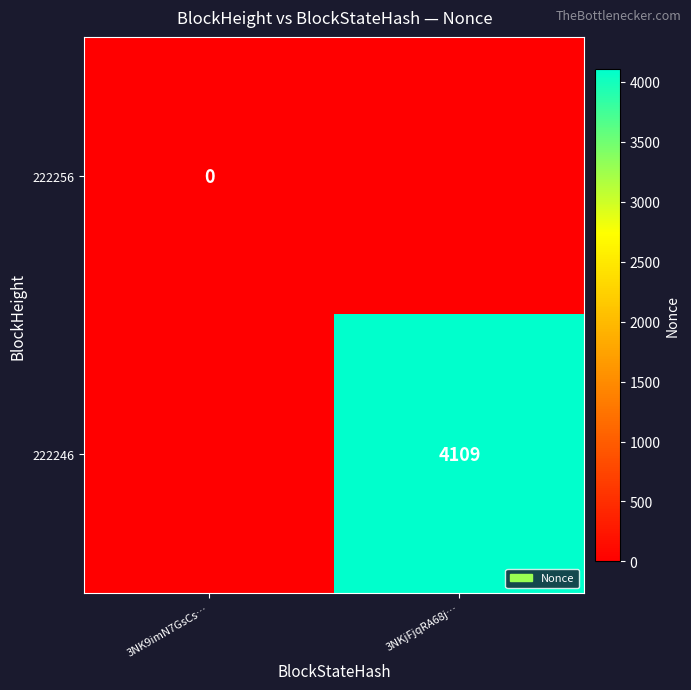

Is the value of 222246 at 3NKjFjqRA68j… greater than the value of 222256 at 3NK9imN7GsCs…?

Yes